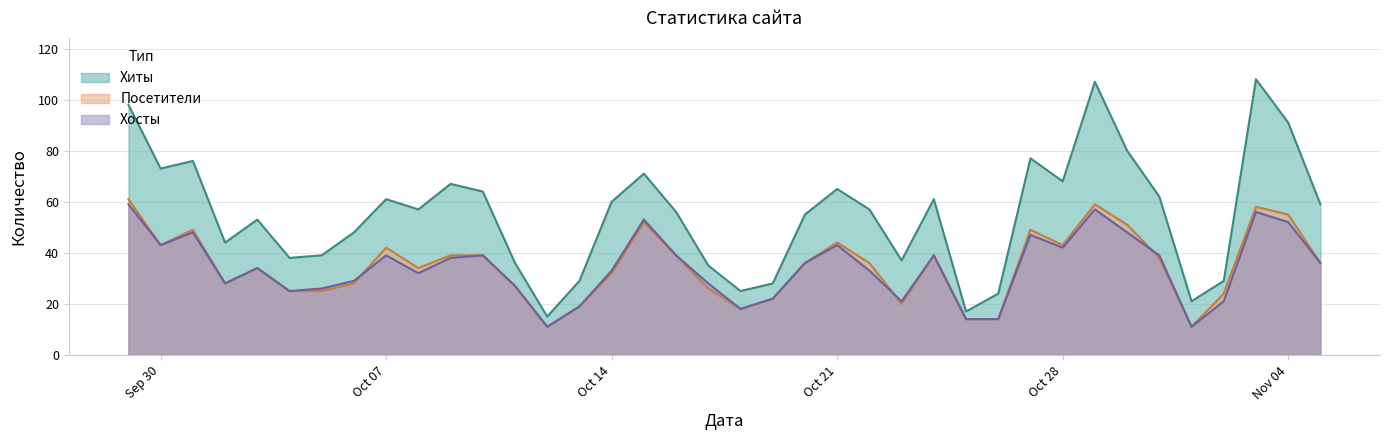

True or false: Хосты and Посетители cross at least once.

True